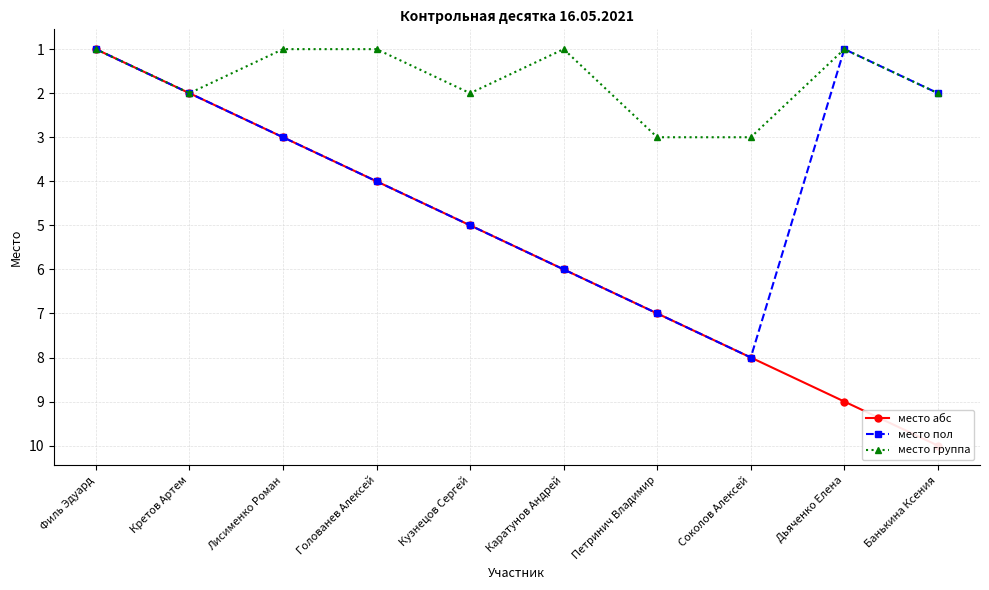

Where does the место пол series first go above 4?

Кузнецов Сергей